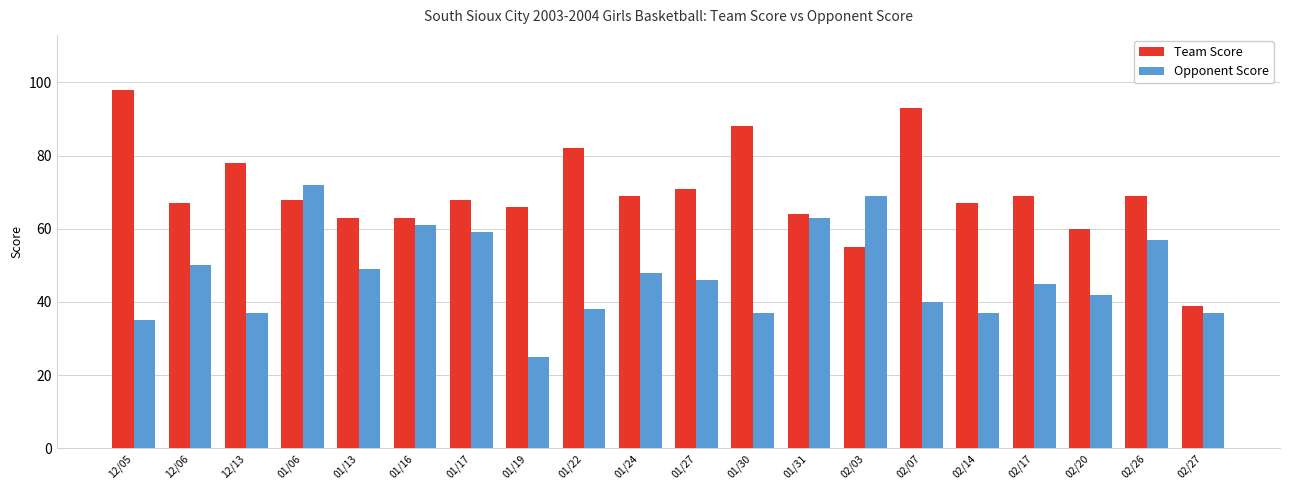

Are the bars horizontal?

No